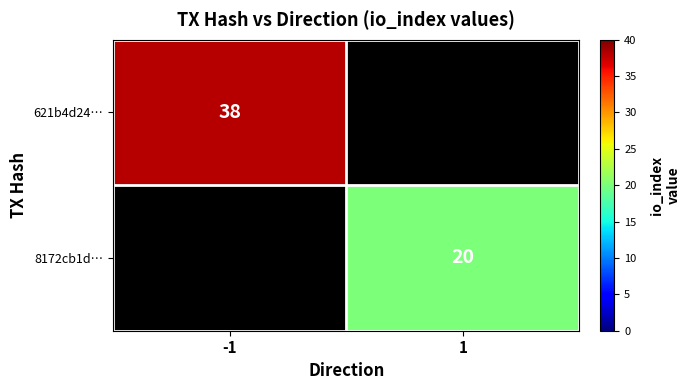

The value of 621b4d24… at -1 is 10. True or false?

False